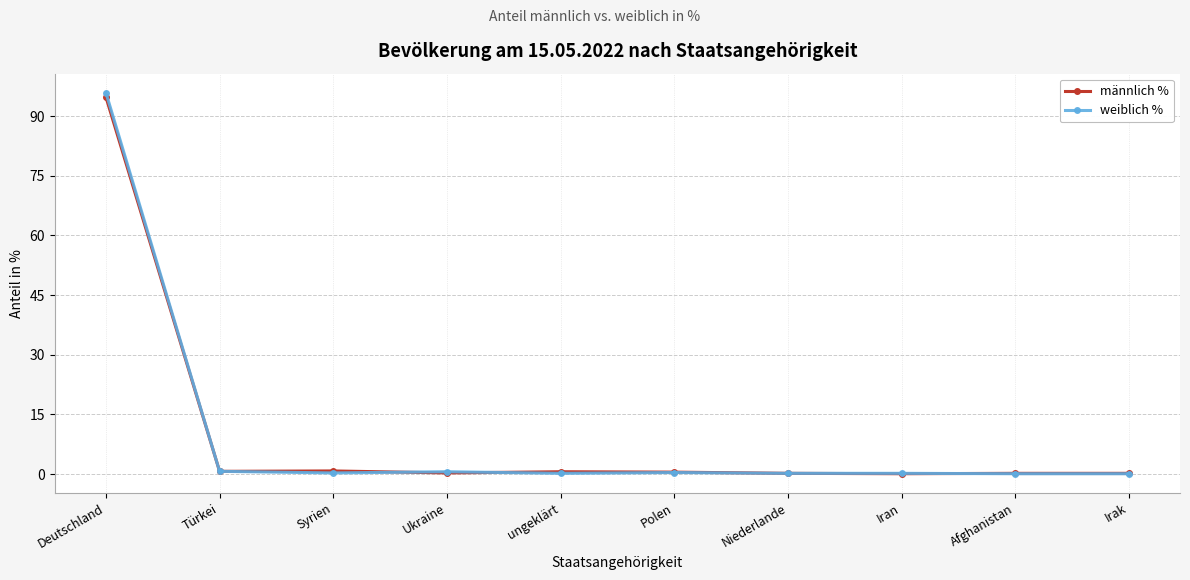

How many categories are shown in the chart?

10